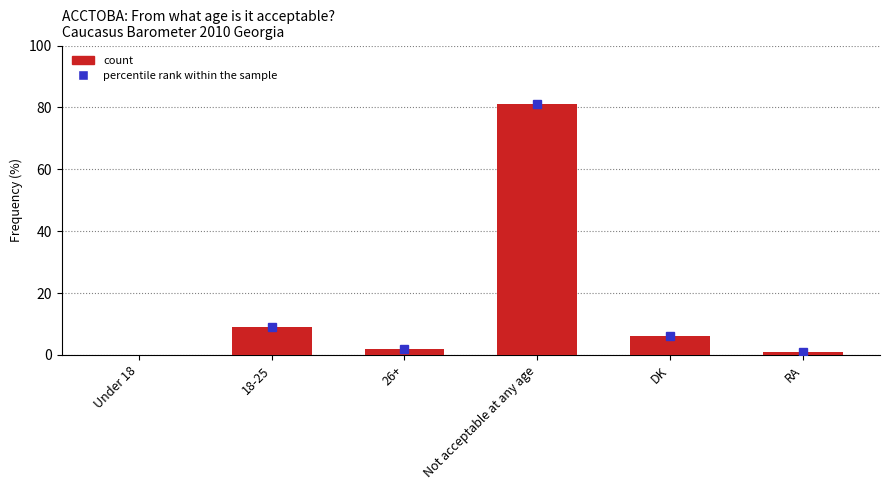

Which label corresponds to the largest value in the chart?

Not acceptable at any age